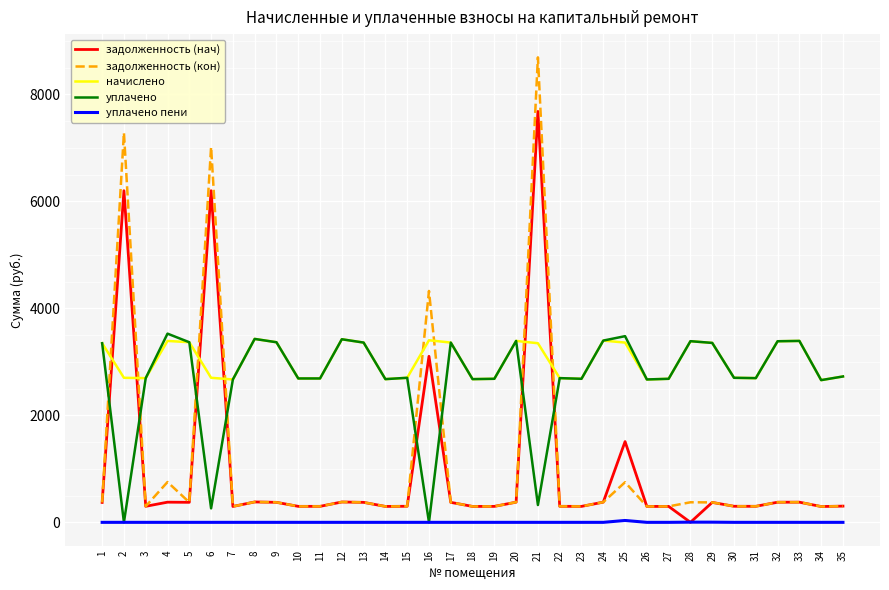

Which series has the widest spread of values?

задолженность (кон)